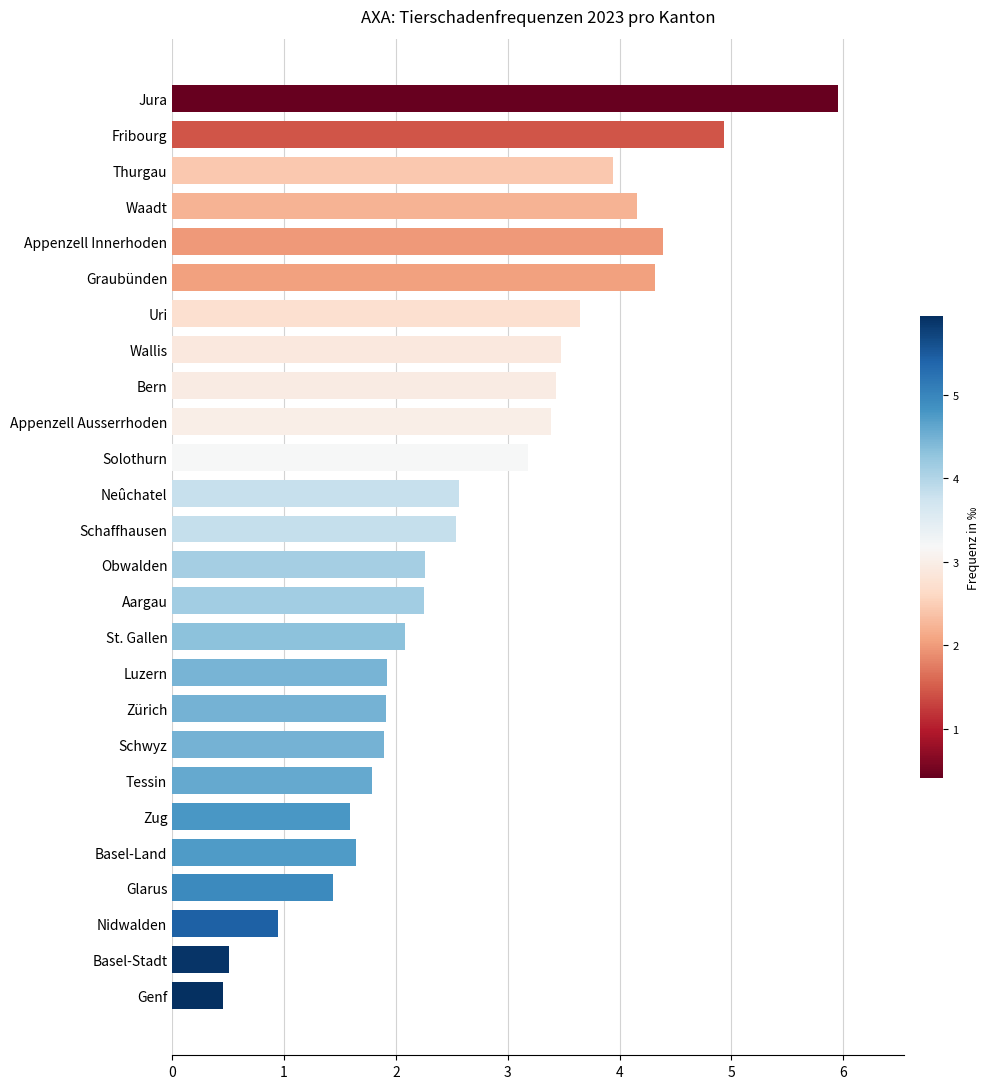

What is the average value?

2.7